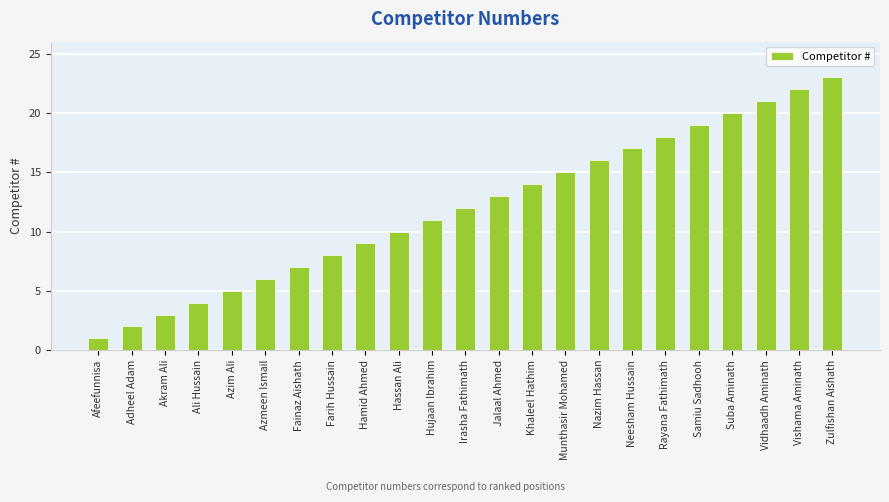

What is the sum of all values?

276